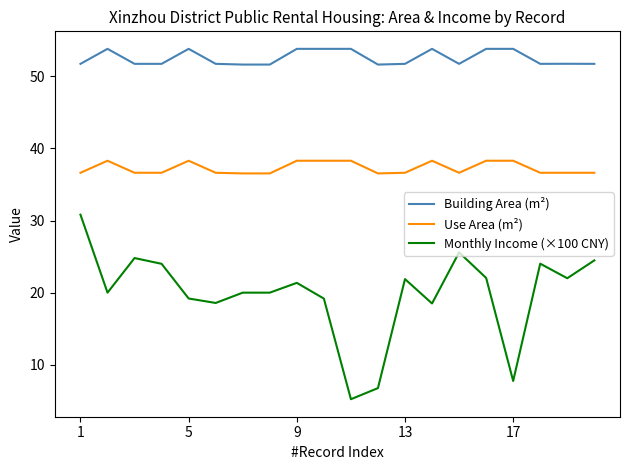

What is the average value of the Building Area (m²) series?

52.6